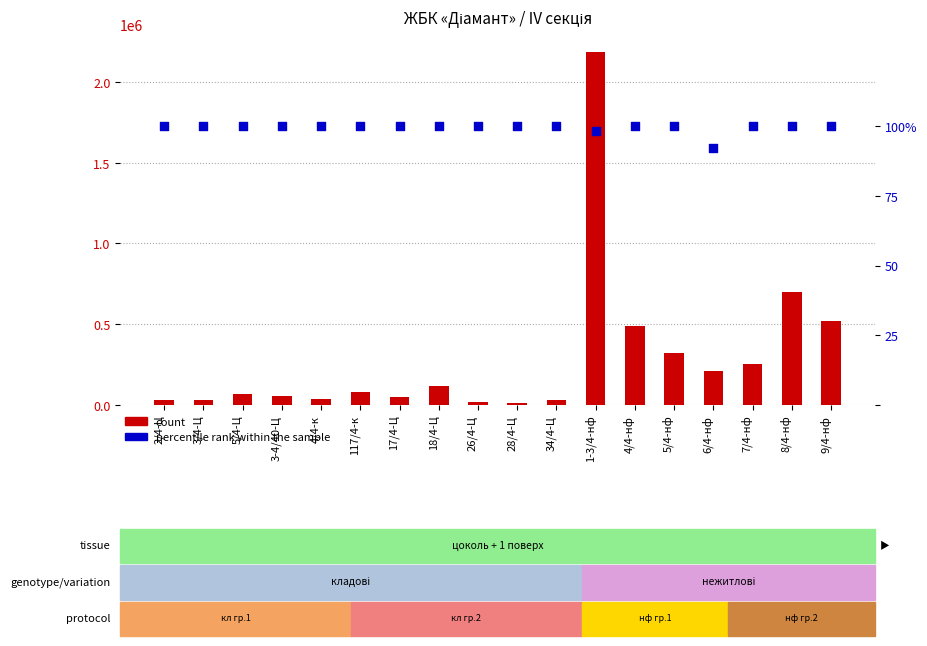

What is the total value across all series at 5/4-нф?

322505.0